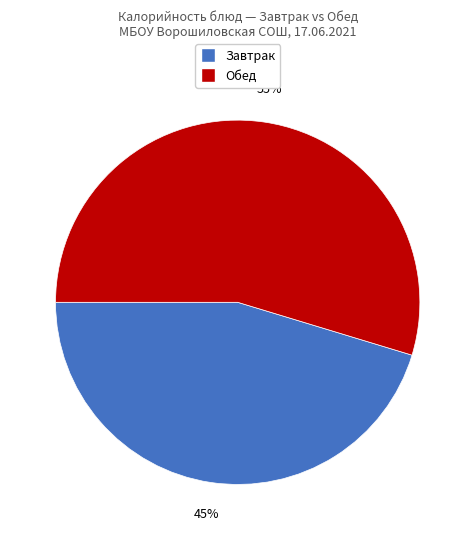

To the nearest percent, what is the average slice percentage?

50%